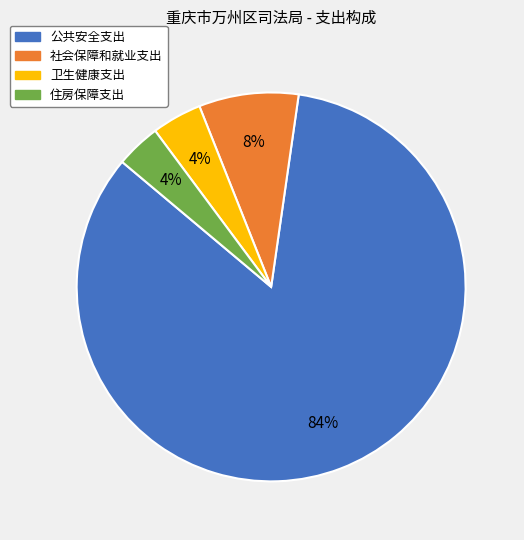

To the nearest percent, what portion does 住房保障支出 represent?

4%